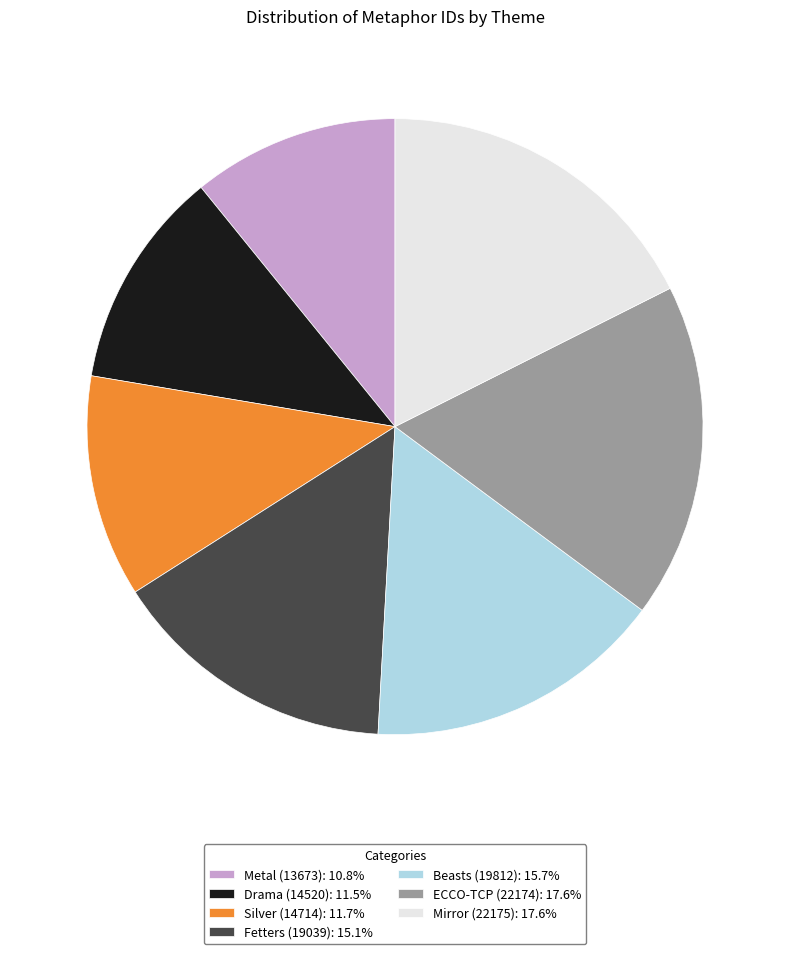

Approximately how many times larger is the value at Metal (13673): 10.8% compared to ECCO-TCP (22174): 17.6%?

0.6